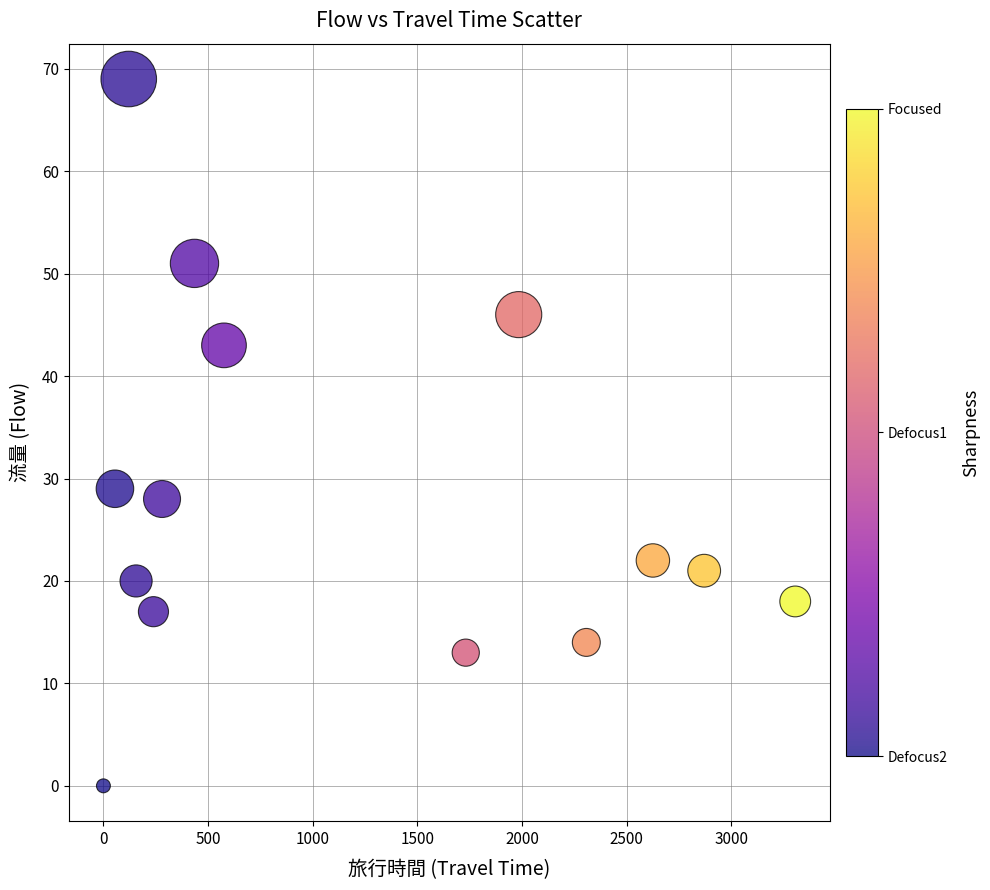

What is the range of X values (max minus min)?

3305